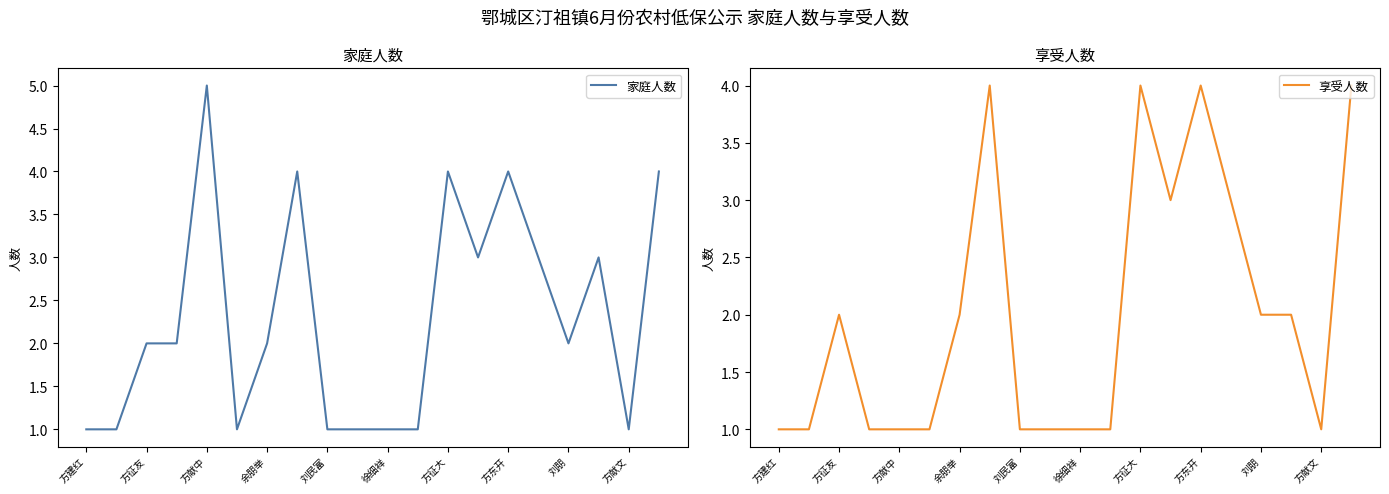

What is the average value of the 家庭人数 series?

2